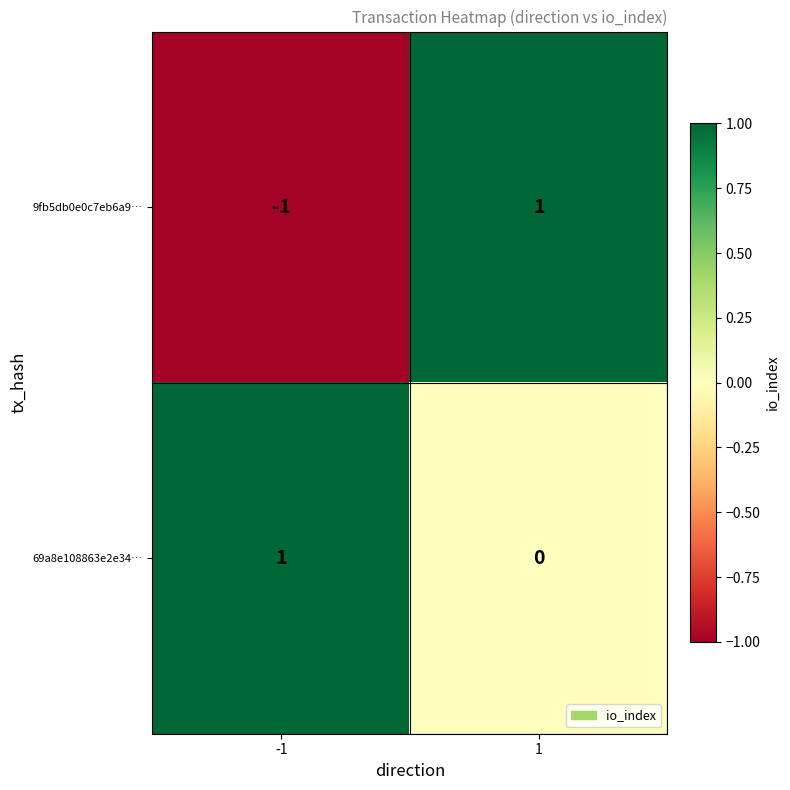

At -1, list the series in order from smallest to largest.

9fb5db0e0c7eb6a9…, 69a8e108863e2e34…